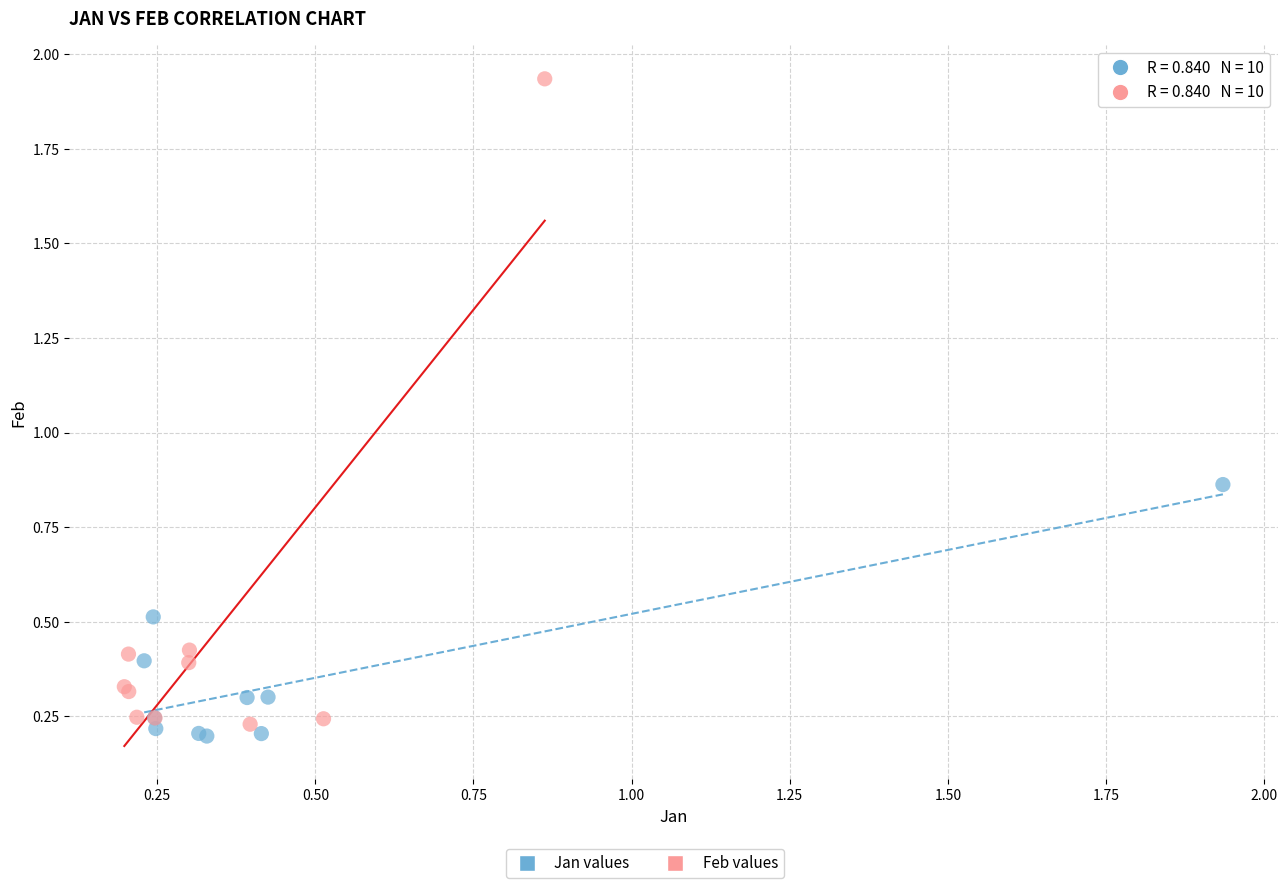

Which series has the widest spread of Y values?

Feb values